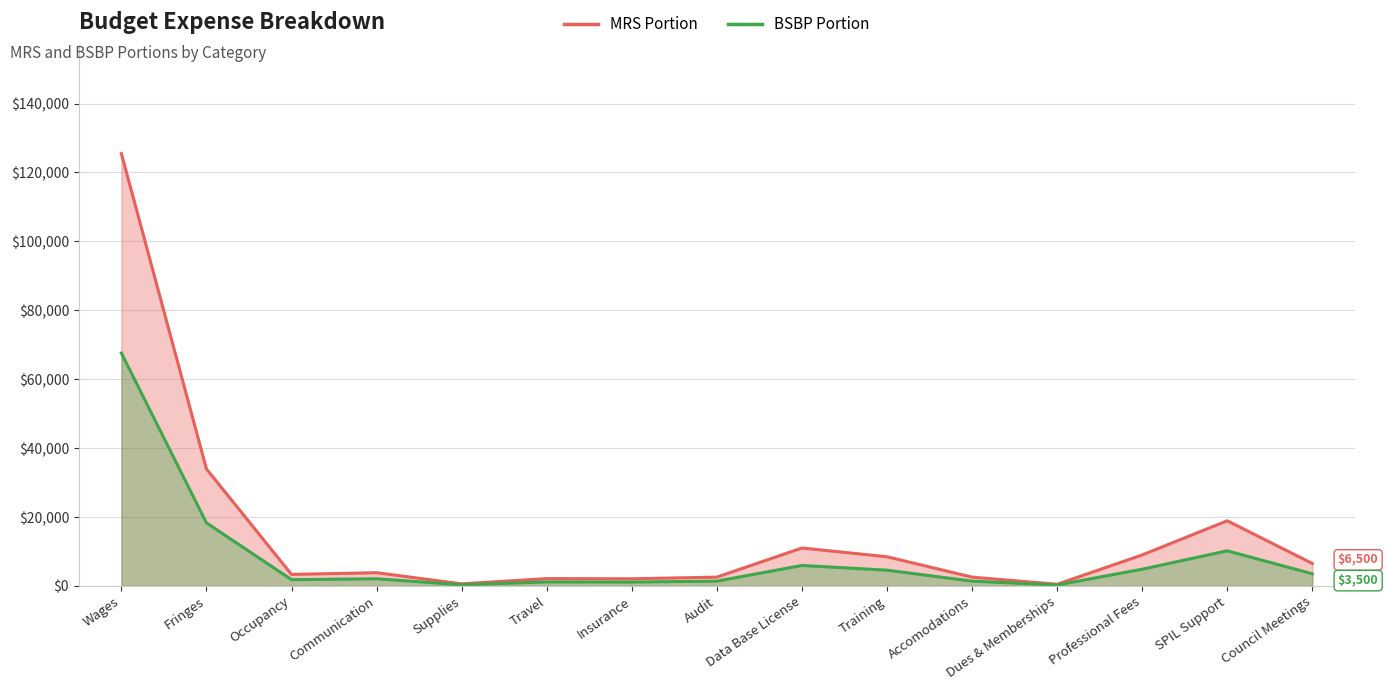

At which category does the chart reach its peak across all series?

Wages